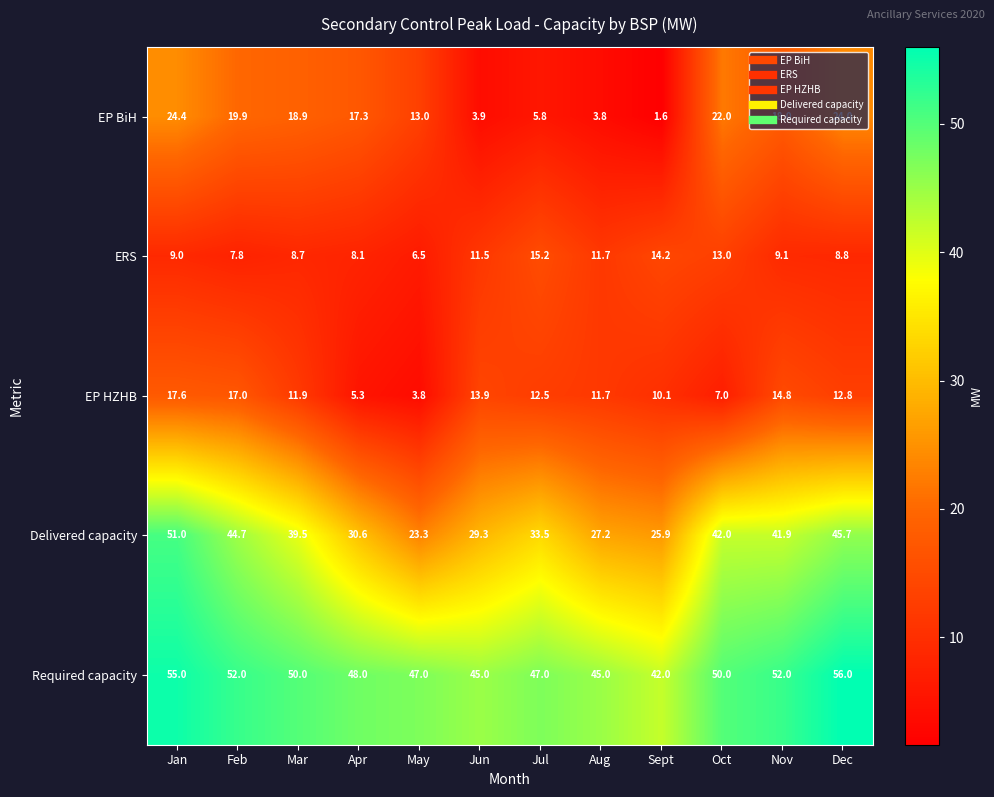

What is the difference between the highest and lowest values at Oct?

43.0